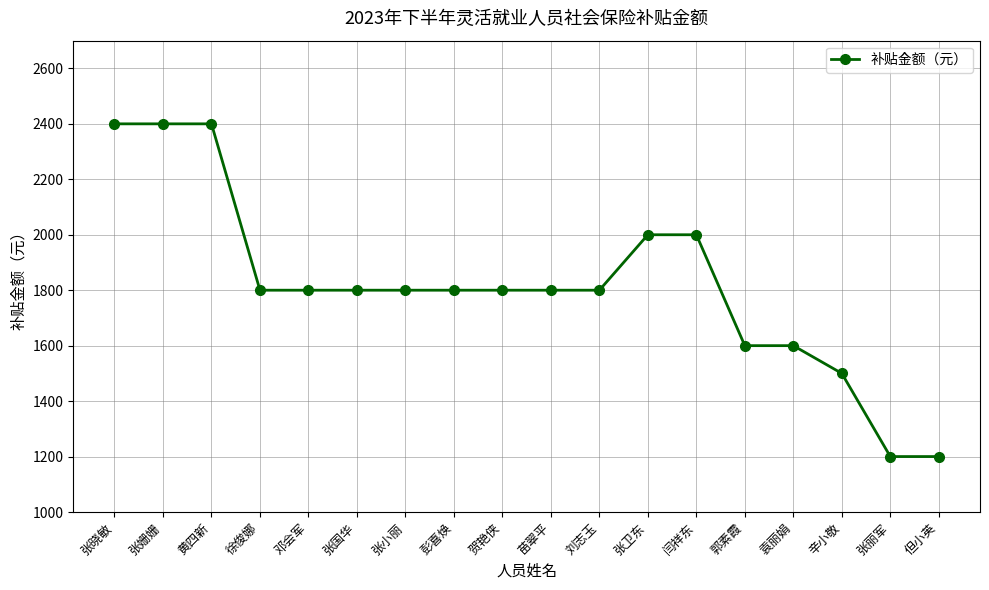

Reading right to left, transcribe all the data shown in this chart.

1200	1200	1500	1600	1600	2000	2000	1800	1800	1800	1800	1800	1800	1800	1800	2400	2400	2400